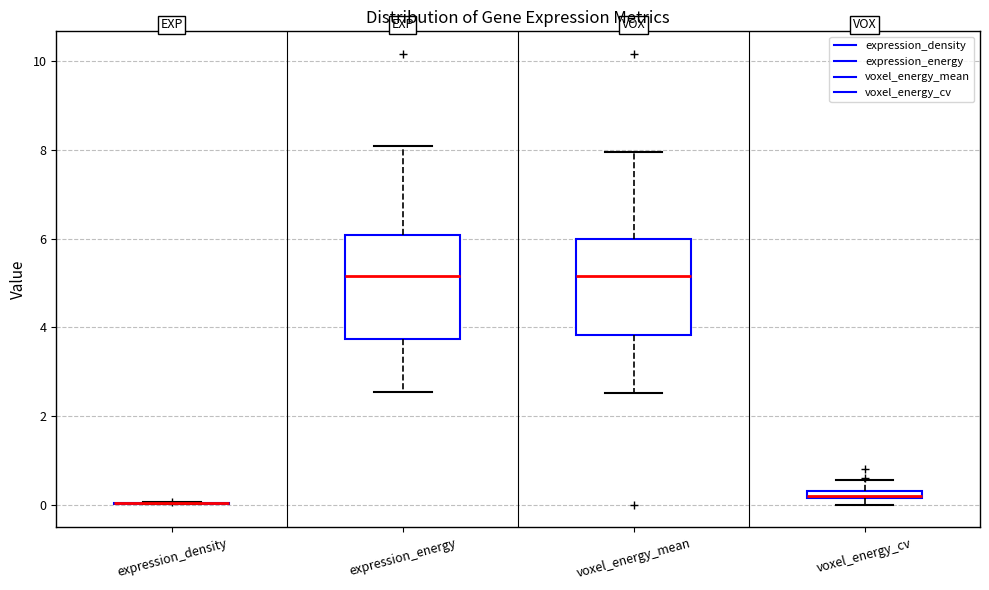

Where is the upper edge of the box for voxel_energy_cv on the y-axis? The values are not printed on the chart, so give them approximately, as read against the axis.

0.4